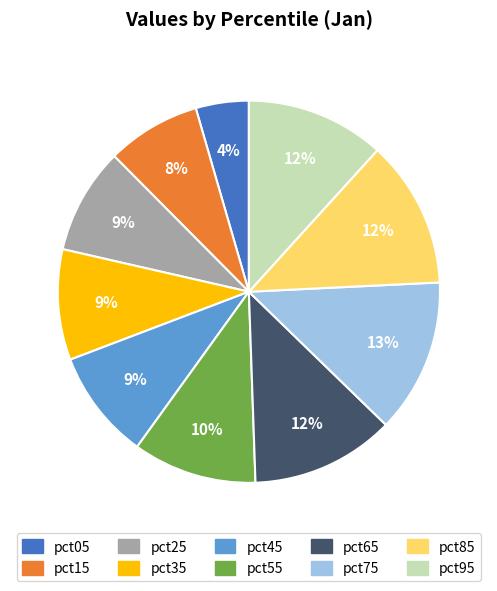

Do pct15 and pct75 together represent more than half of the pie?

No